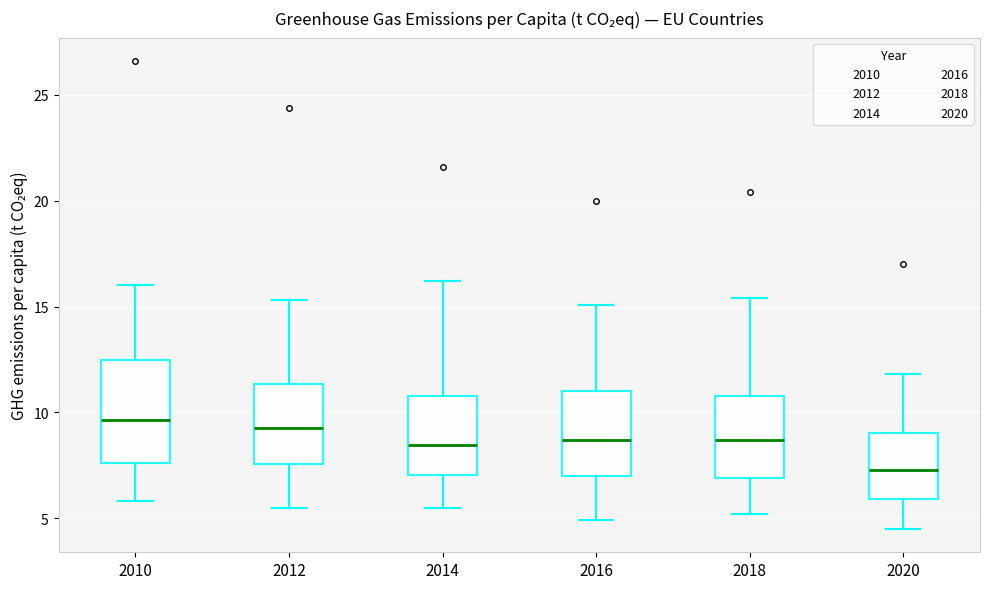

Reading left to right, transcribe this box plot: for each box, give where its median line is, the range the box spans, and where its two whiskers end, as read against the y-axis. The values are not printed on the chart, so give them approximately, as read against the axis.

2010: median 9.5, box 7.5 to 12.5, whiskers 6.0 to 16.0
2012: median 9.5, box 7.5 to 11.5, whiskers 5.5 to 15.5
2014: median 8.5, box 7.0 to 11.0, whiskers 5.5 to 16.0
2016: median 8.5, box 7.0 to 11.0, whiskers 5.0 to 15.0
2018: median 8.5, box 7.0 to 11.0, whiskers 5.0 to 15.5
2020: median 7.5, box 6.0 to 9.0, whiskers 4.5 to 12.0